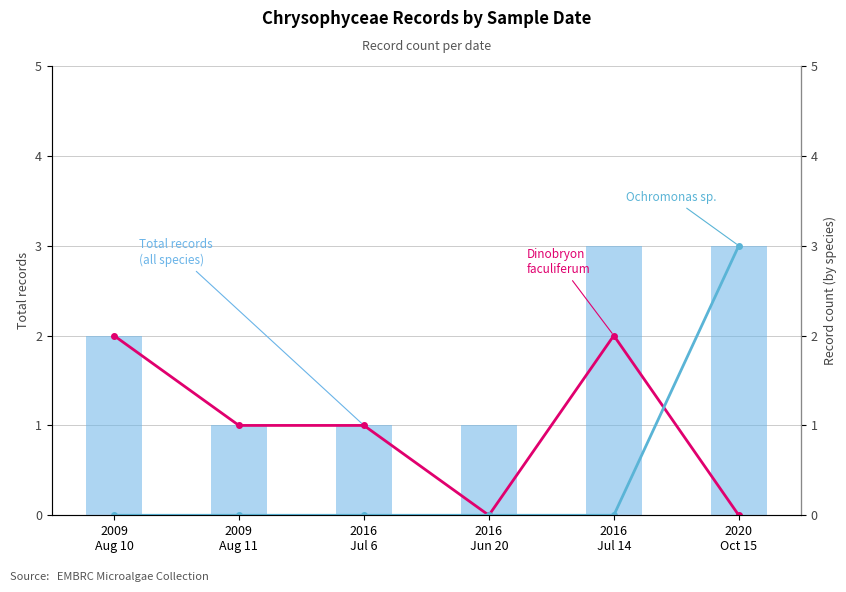

Reading left to right, list all the values displayed in this chart.

Total records per date: 2009
Aug 10=2	2009
Aug 11=1	2016
Jul 6=1	2016
Jun 20=1	2016
Jul 14=3	2020
Oct 15=3
Dinobryon faculiferum: 2009
Aug 10=2	2009
Aug 11=1	2016
Jul 6=1	2016
Jun 20=0	2016
Jul 14=2	2020
Oct 15=0
Ochromonas sp.: 2009
Aug 10=0	2009
Aug 11=0	2016
Jul 6=0	2016
Jun 20=0	2016
Jul 14=0	2020
Oct 15=3